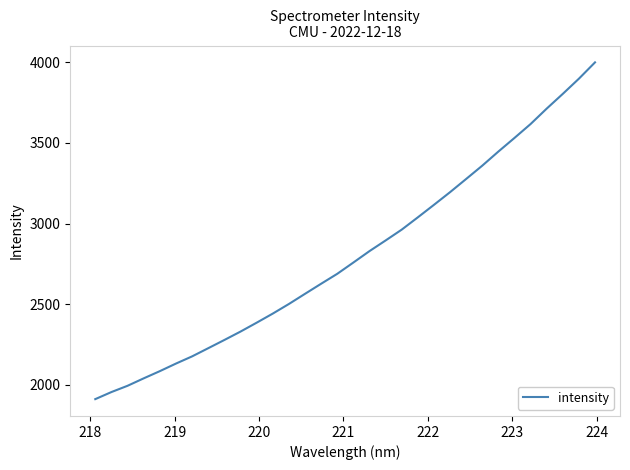

What is the minimum value shown in the chart?

1911.3